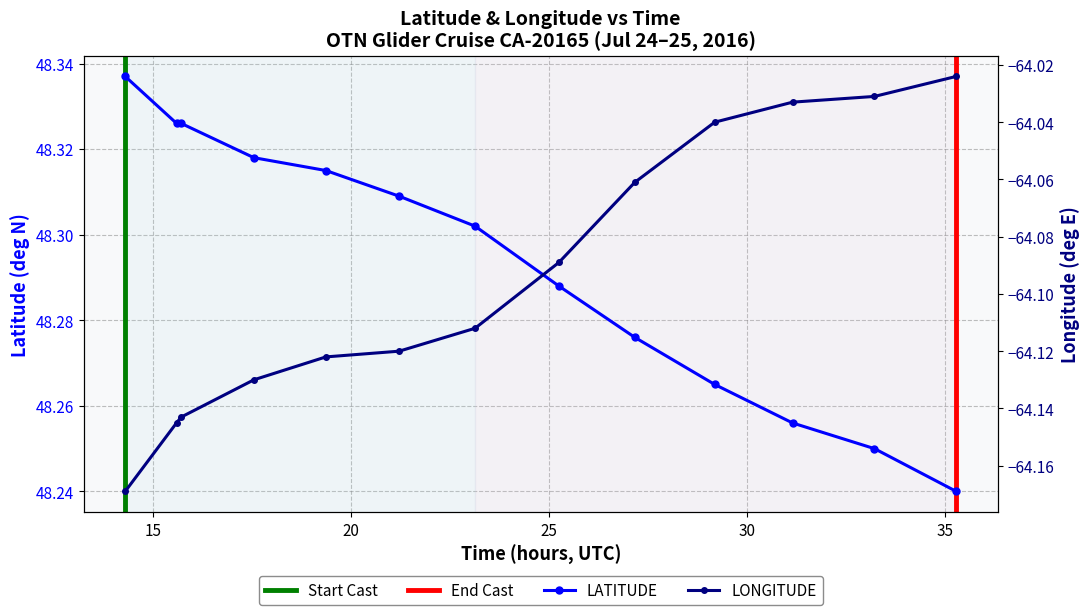

How many data points does each series have?

13